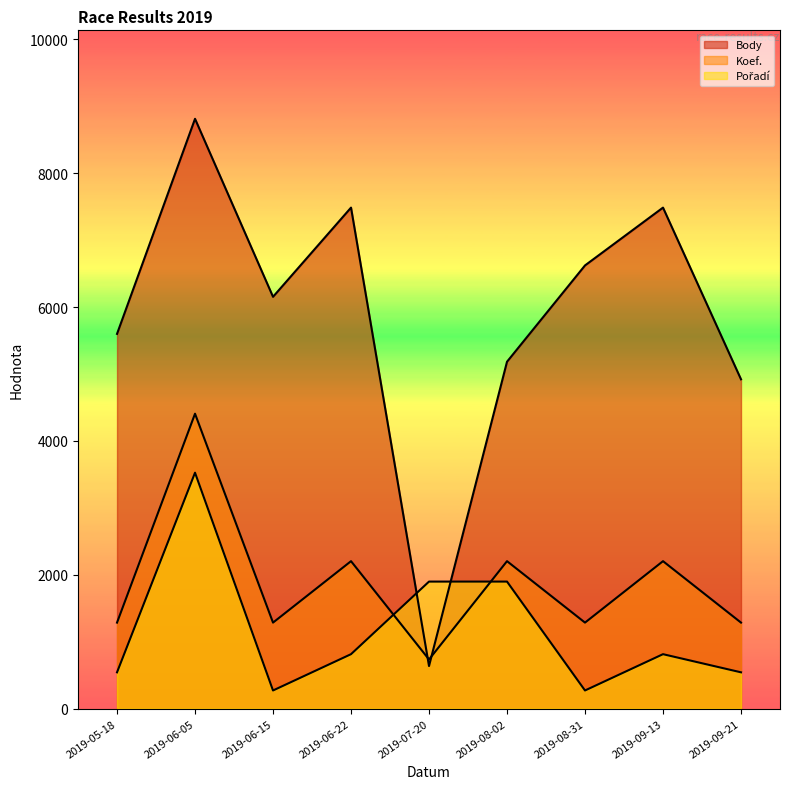

Which series has the widest spread of values?

Body